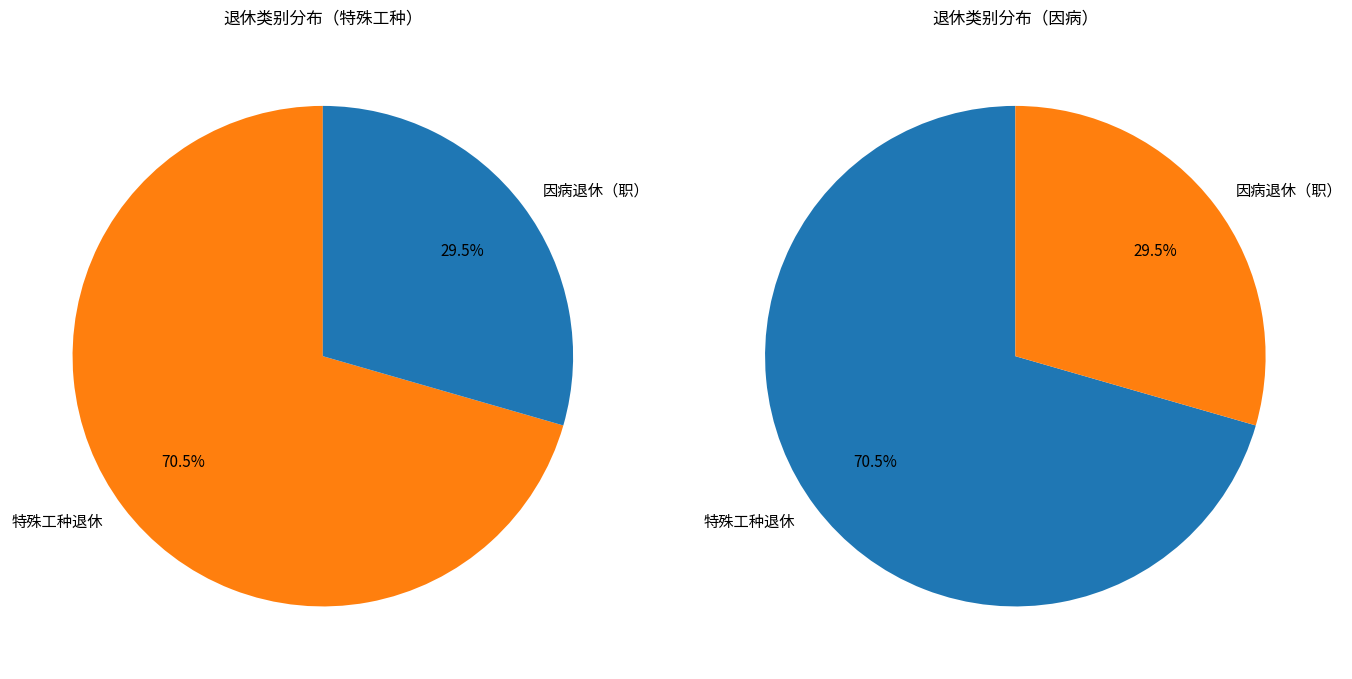

What is the majority slice?

特殊工种退休